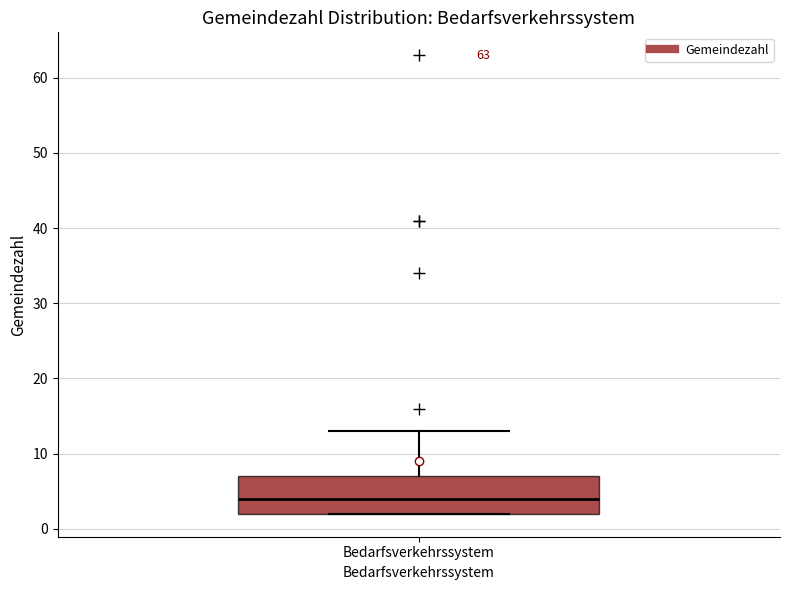

Read this box plot against the y-axis: the position of the median line, the range covered by the box, and the ends of both whiskers. The values are not printed on the chart, so give them approximately, as read against the axis.

median 4, box 2 to 7, whiskers 2 to 13